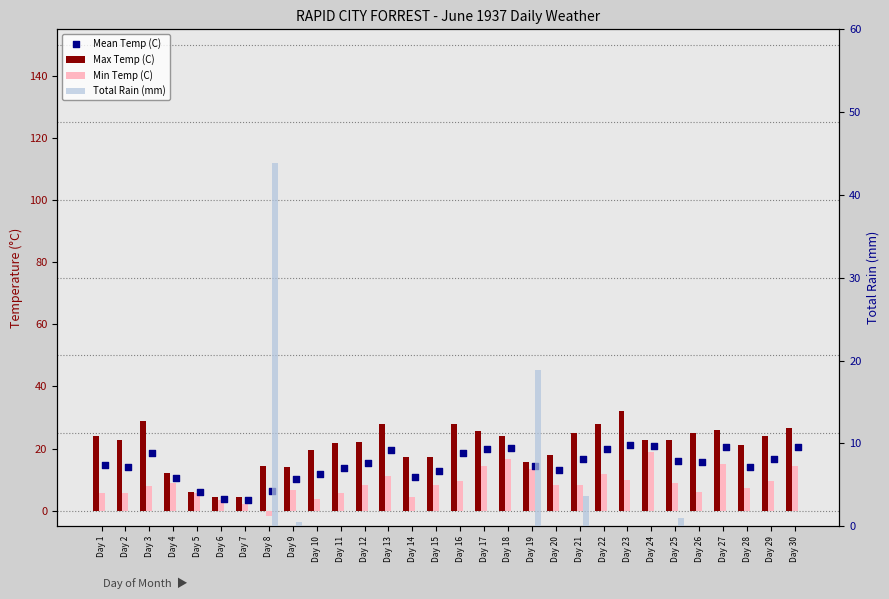

Is the value of Min Temp (C) at Day 26 greater than the value of Max Temp (C) at Day 4?

No